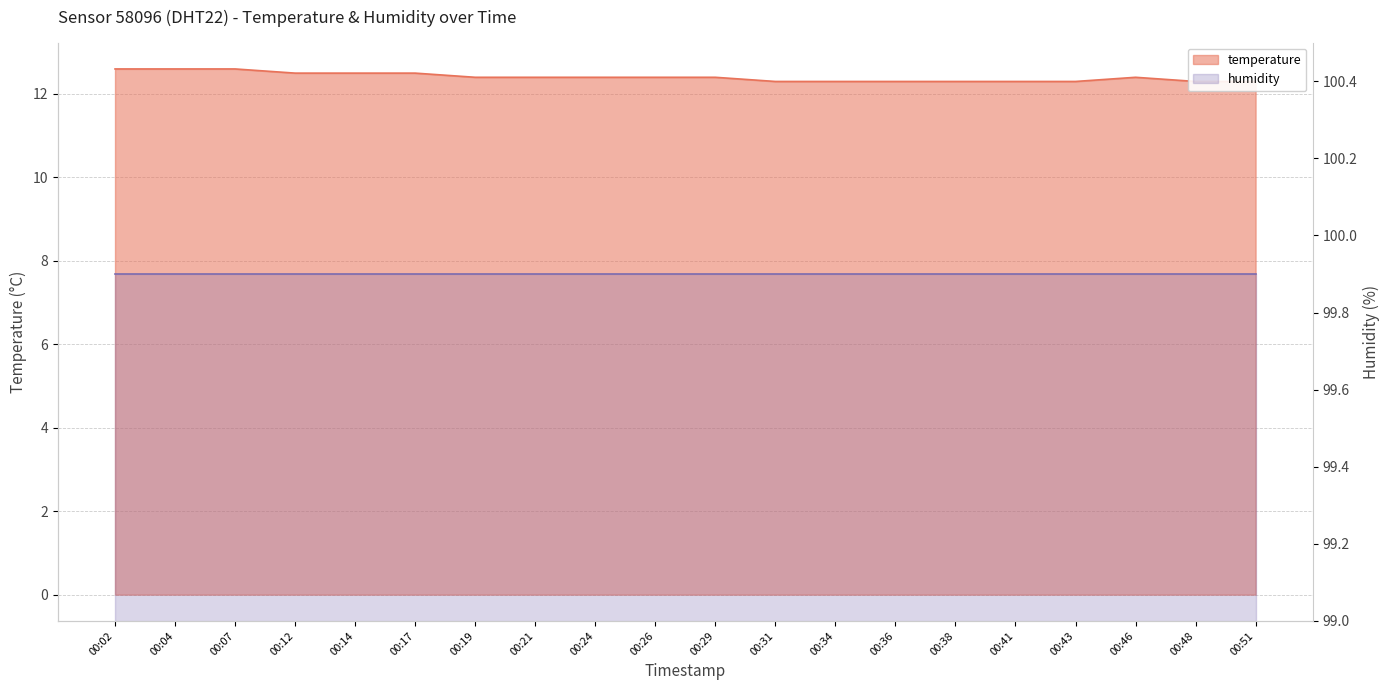

What is the change in value from 00:46 to 00:48?

-0.1